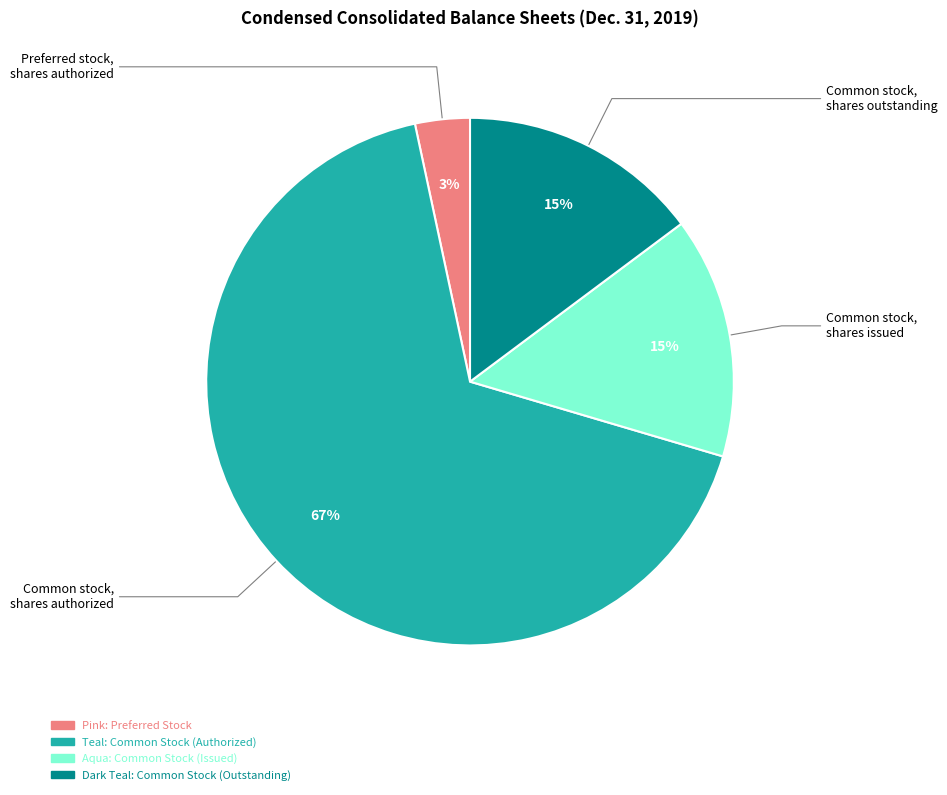

To the nearest percent, what is the average slice percentage?

25%